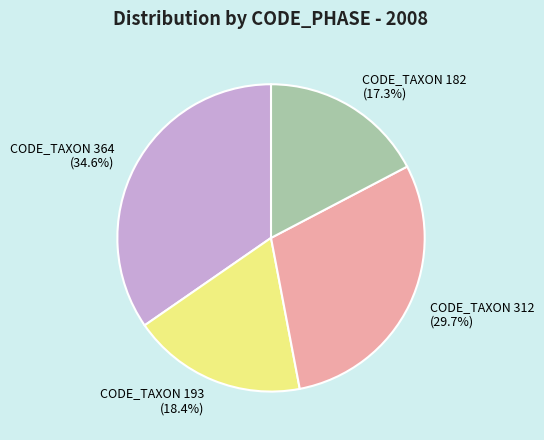

Which slice is the smallest?

CODE_TAXON 182